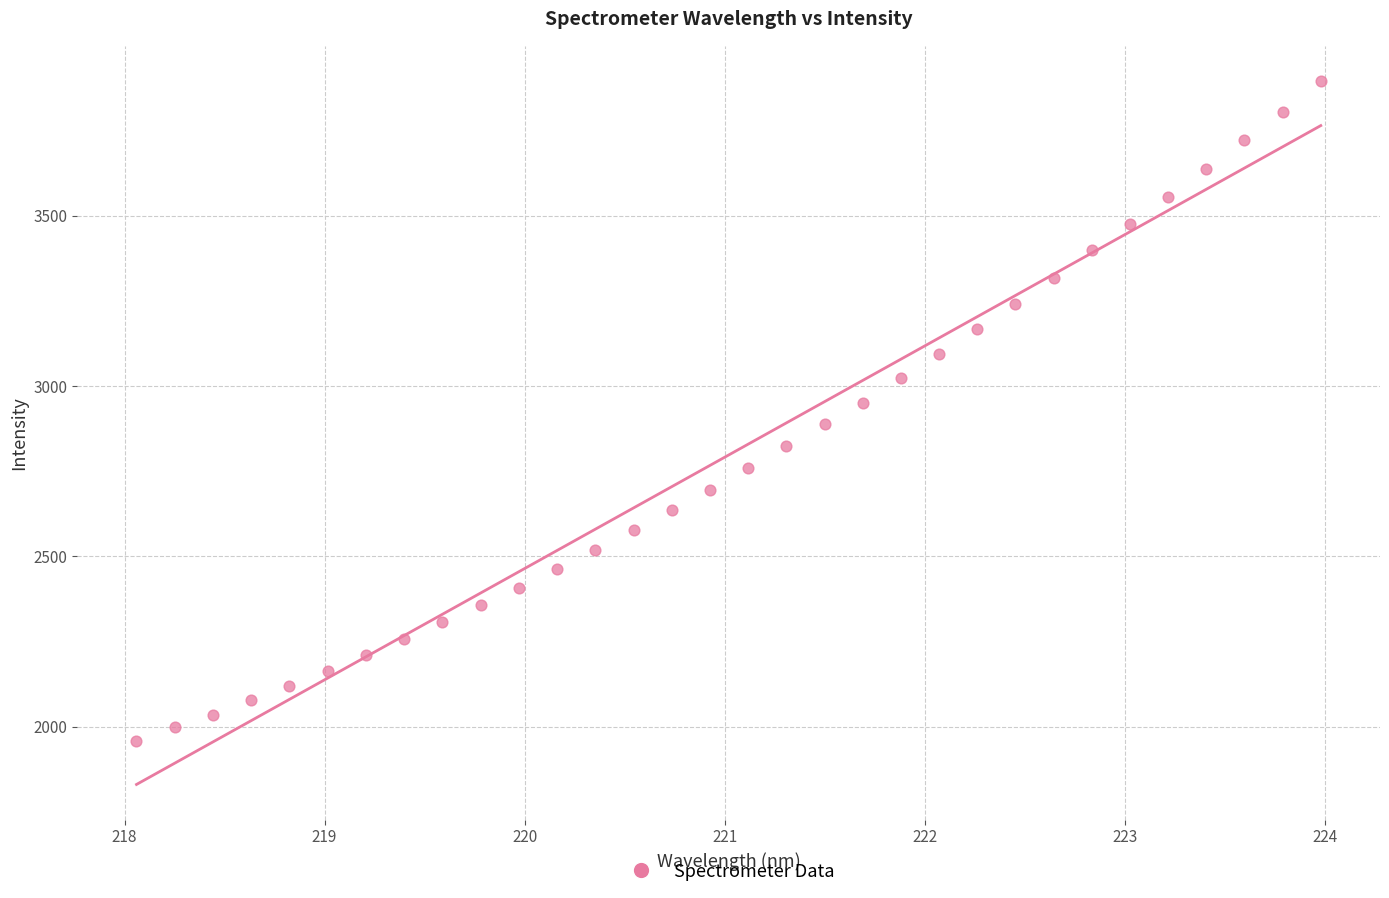

What is the range of Y values (max minus min)?

1936.1